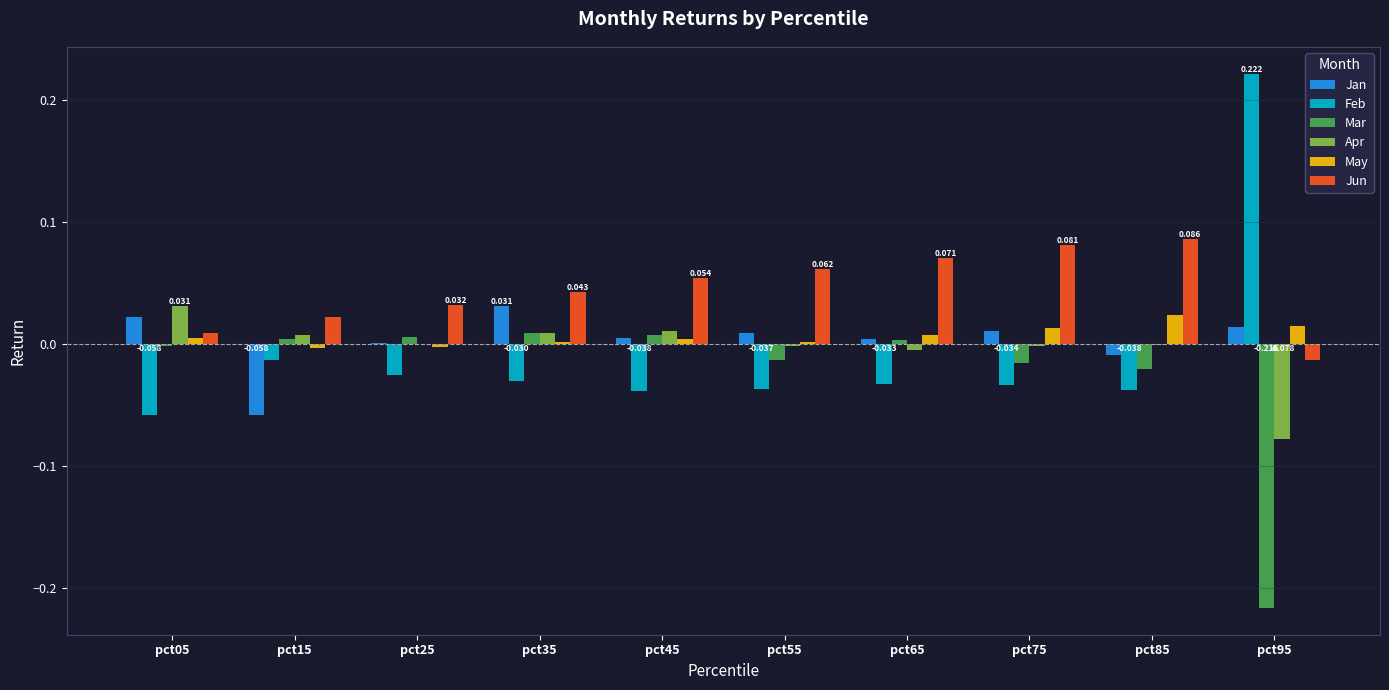

Which series changed the most between pct25 and pct55?

Jun